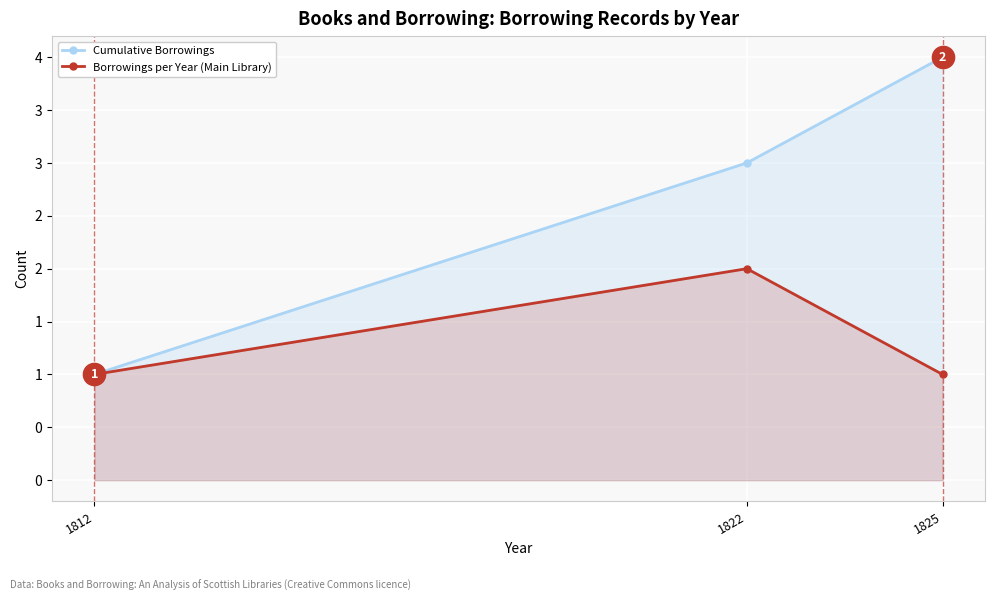

What is the value of the Cumulative Borrowings point at the 1st from the left?

1